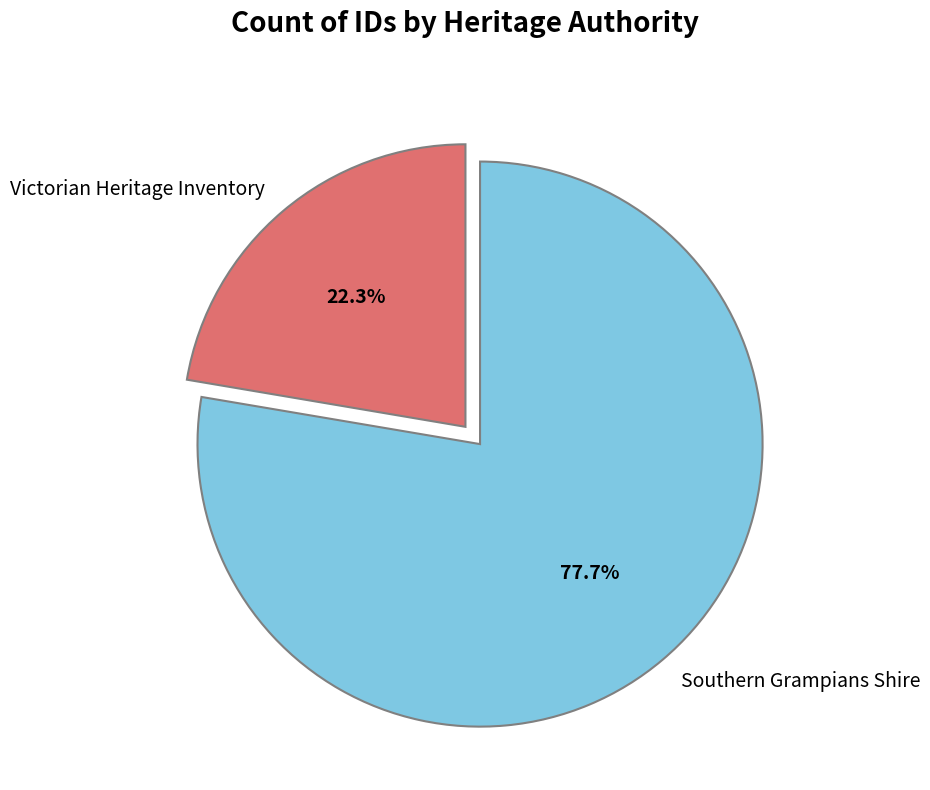

How many segments does this pie chart have?

2